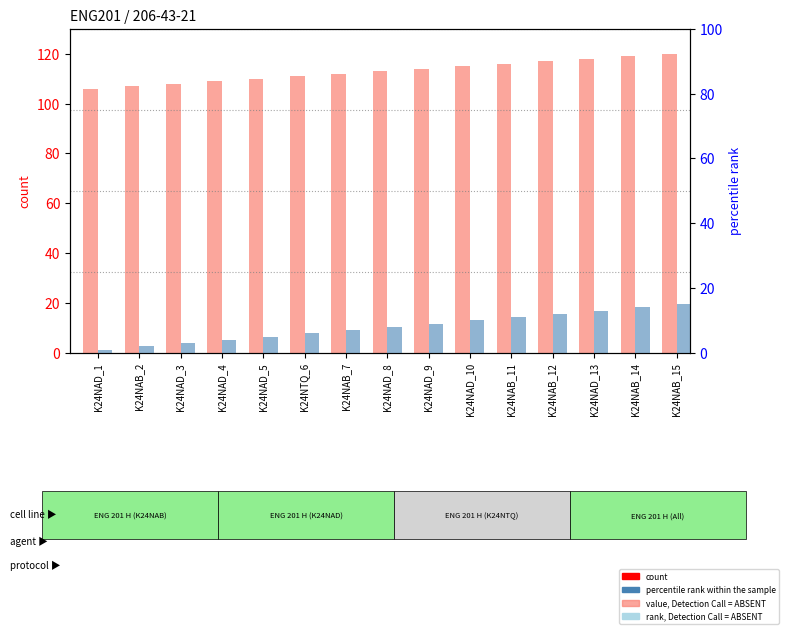

At which category is the sum across all series the highest?

K24NAB_15